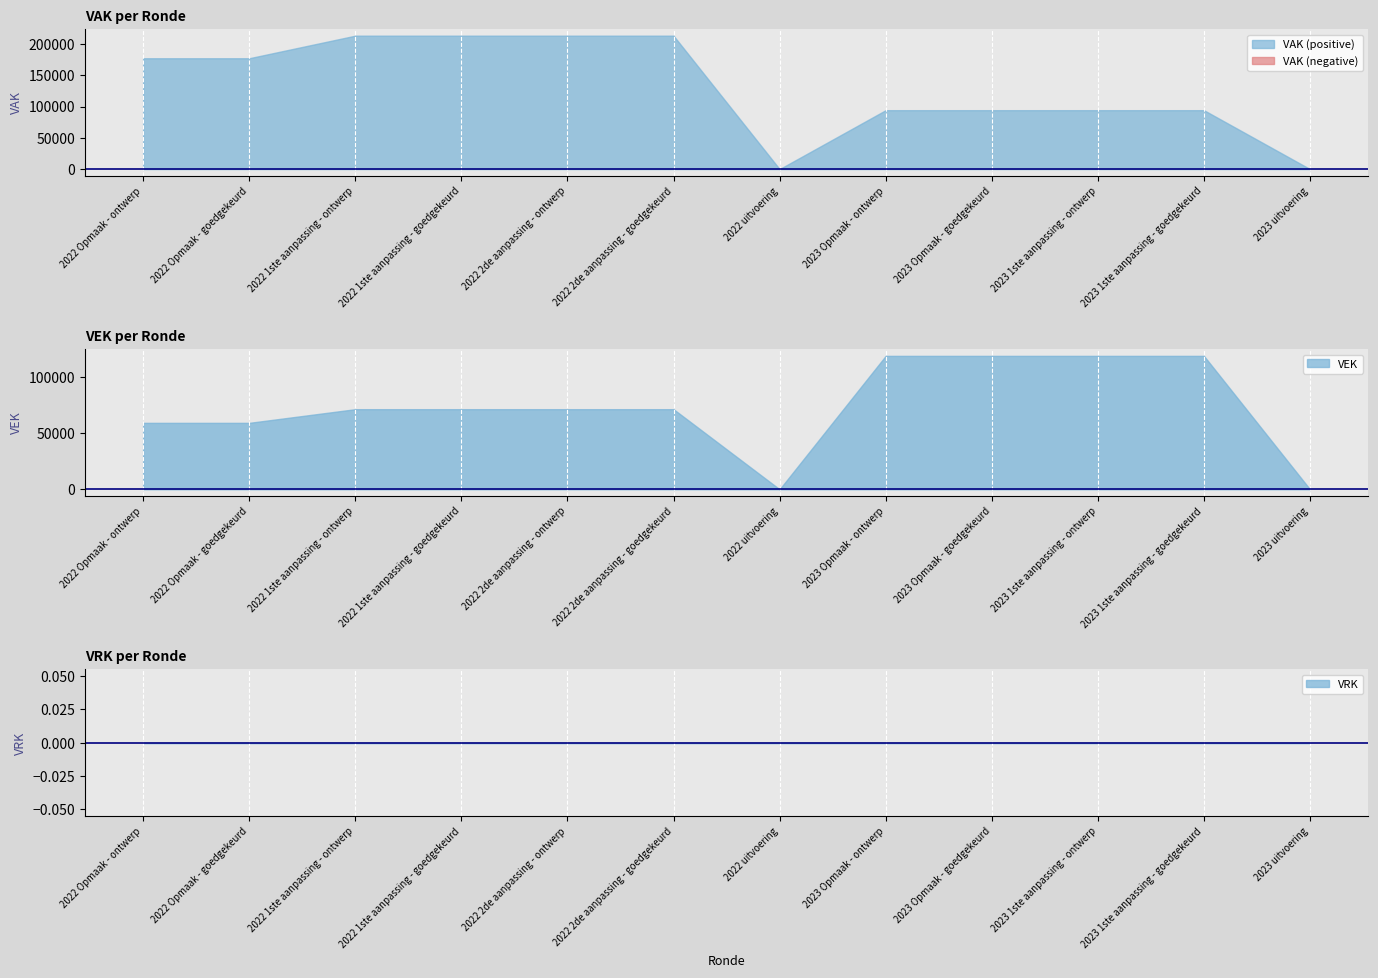

The value of VEK at 2023 uitvoering is 71364. True or false?

False